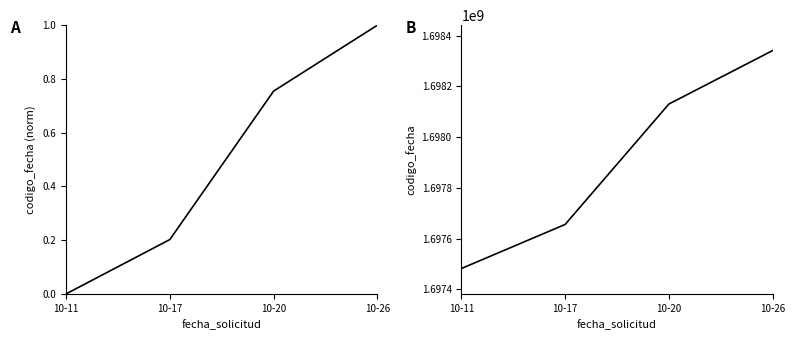

What is the maximum value shown in the chart?

1698341263.0